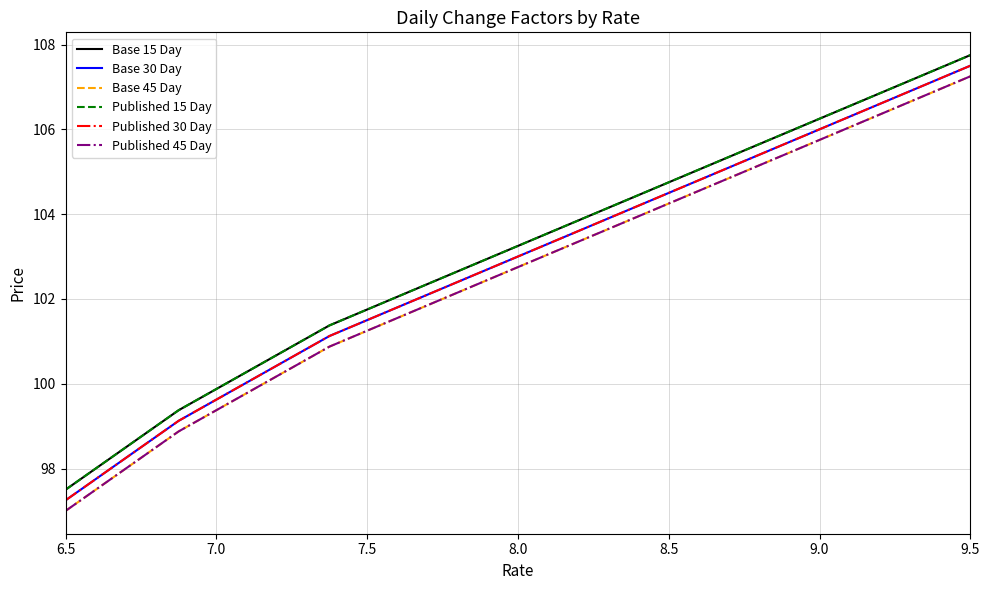

How many lines are shown in the chart?

6